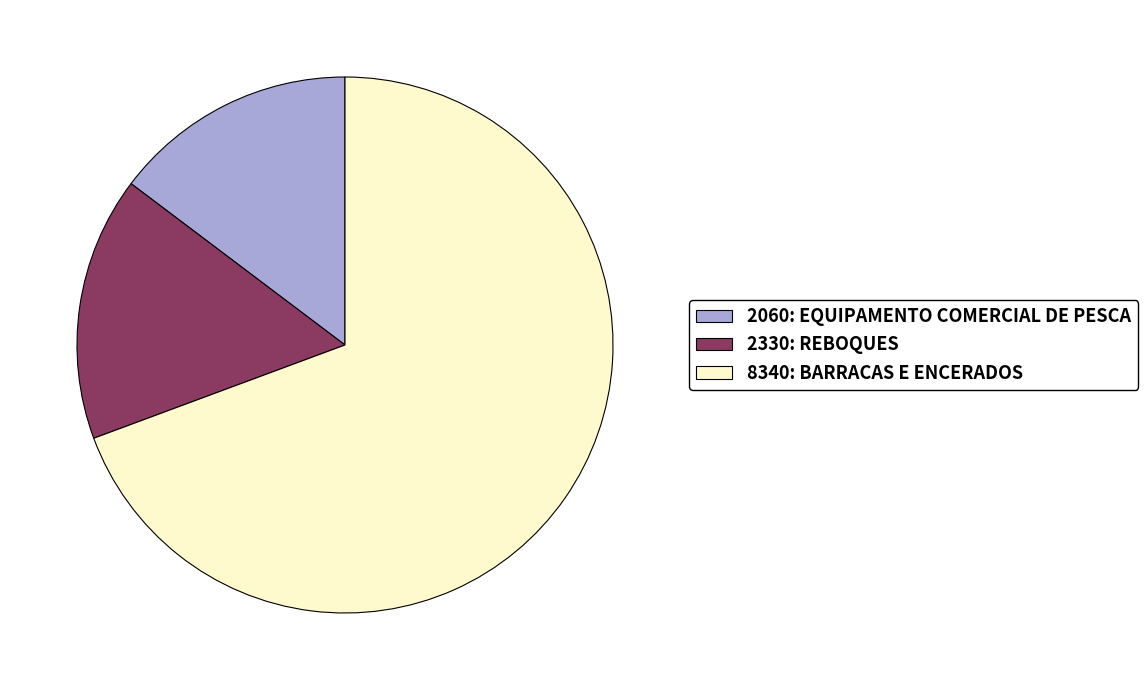

Which slice is the largest?

8340: BARRACAS E ENCERADOS